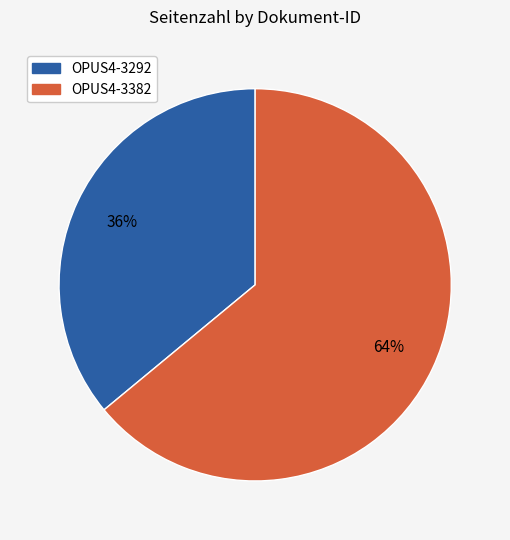

Combined, do OPUS4-3292 and OPUS4-3382 account for over 50%?

Yes